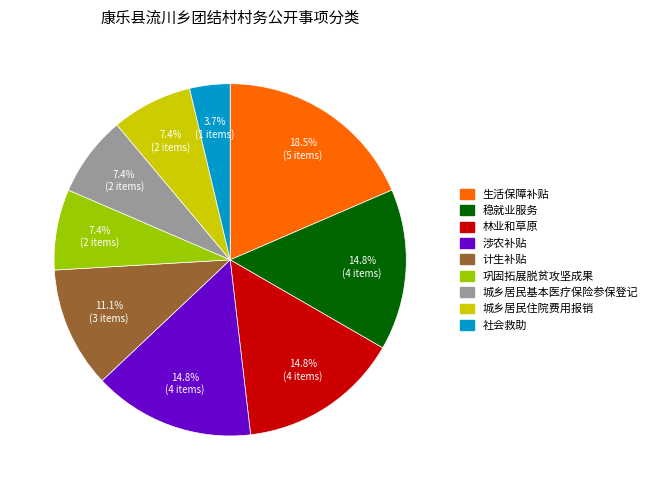

Combined, do 生活保障补贴 and 巩固拓展脱贫攻坚成果 account for over 50%?

No